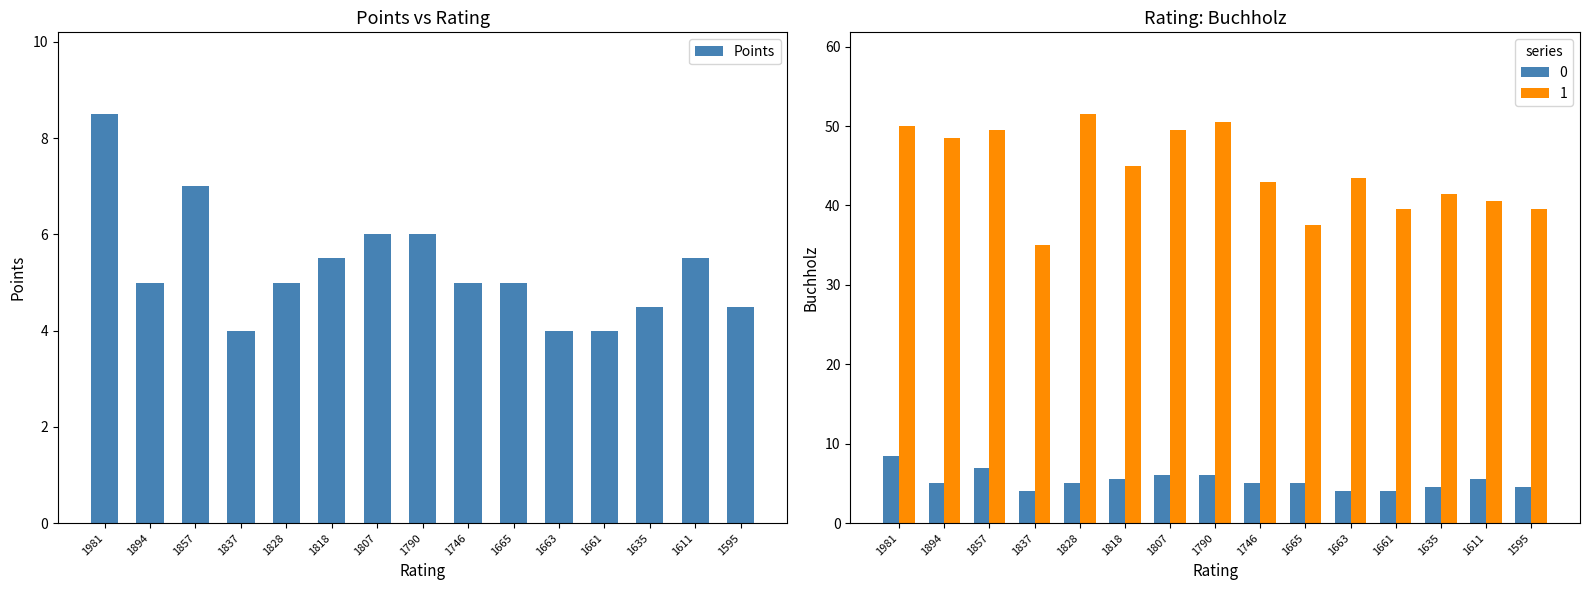

Which category has the lowest value across all series?

1837